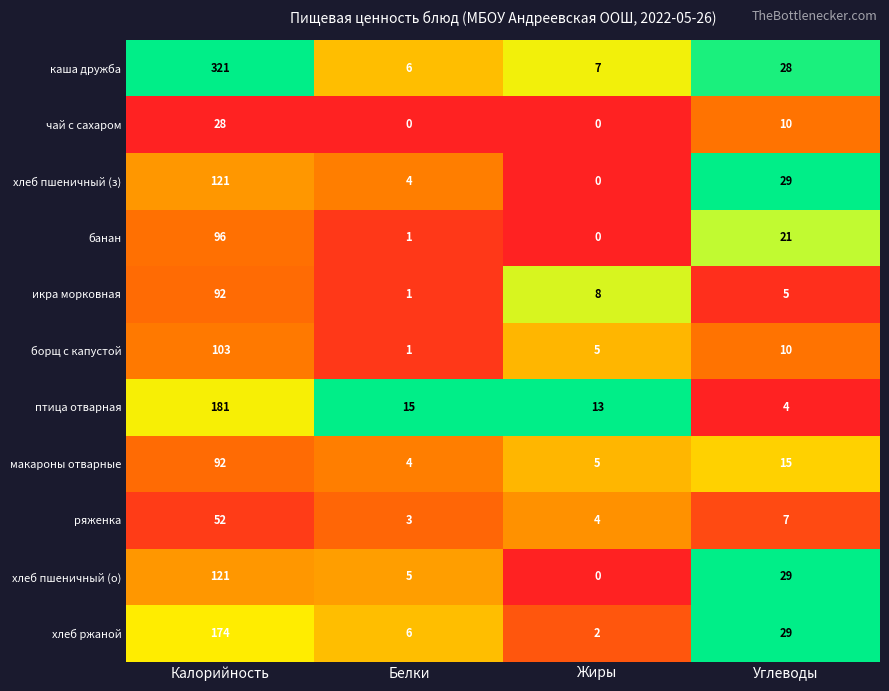

At which label is чай с сахаром closest to 14?

Углеводы